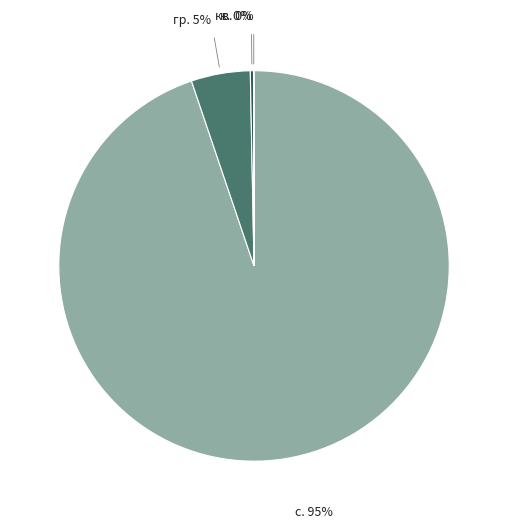

Does any single category account for the majority?

Yes